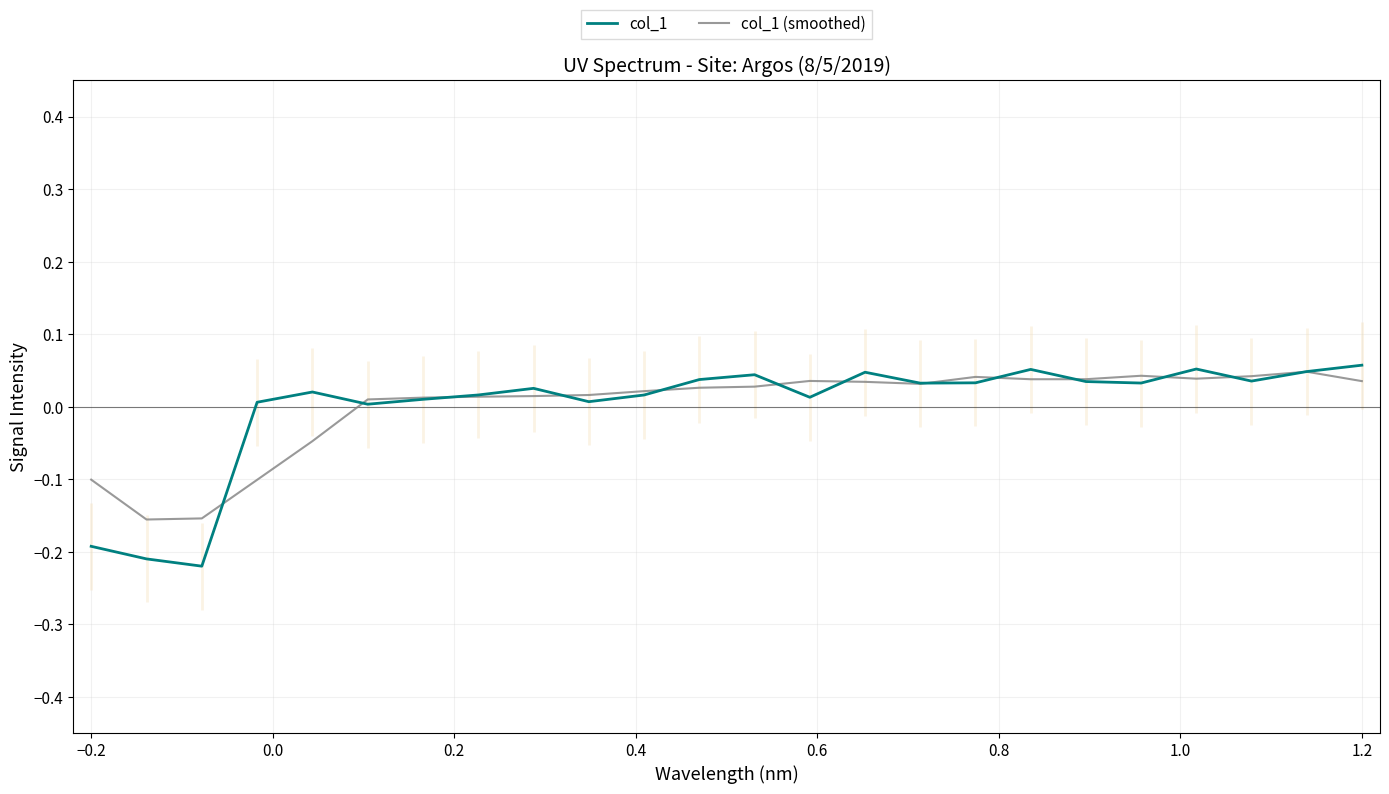

List the series in order of their peak value, lowest first.

col_1 (smoothed), col_1